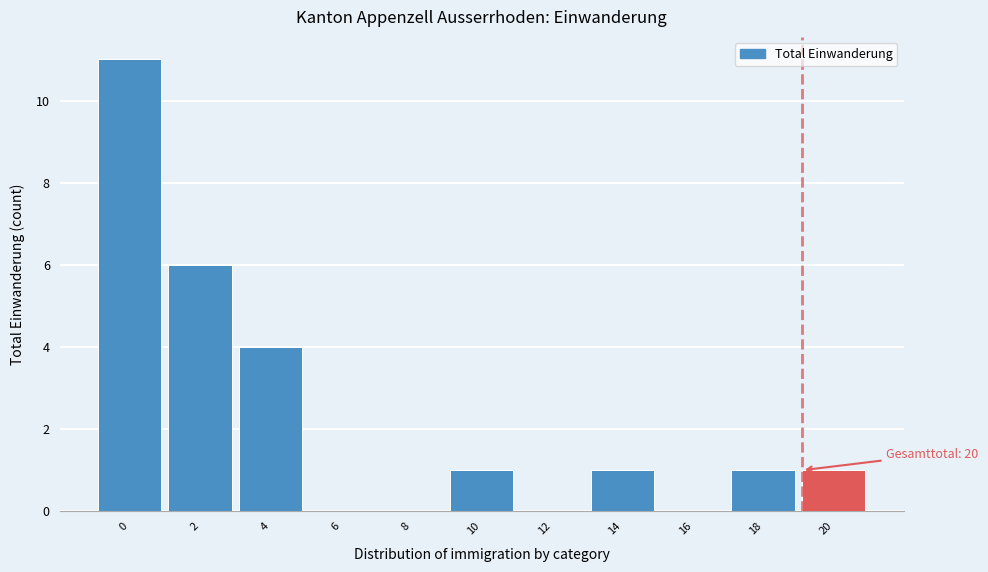

Reading left to right, transcribe all the data shown in this chart.

0=11	2=6	4=4	6=0	8=0	10=1	12=0	14=1	16=0	18=1	20=1